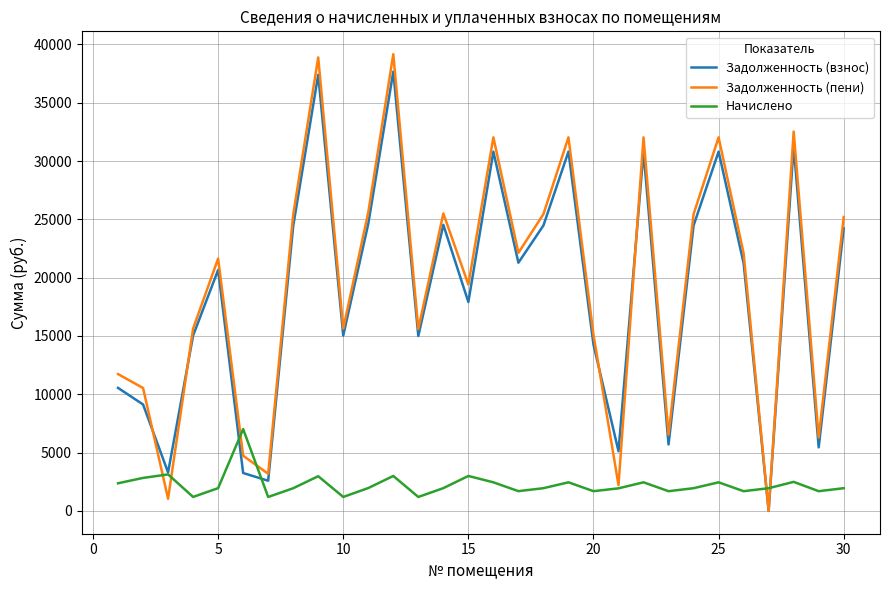

What are all the series names shown in the legend?

Задолженность (взнос), Задолженность (пени), Начислено